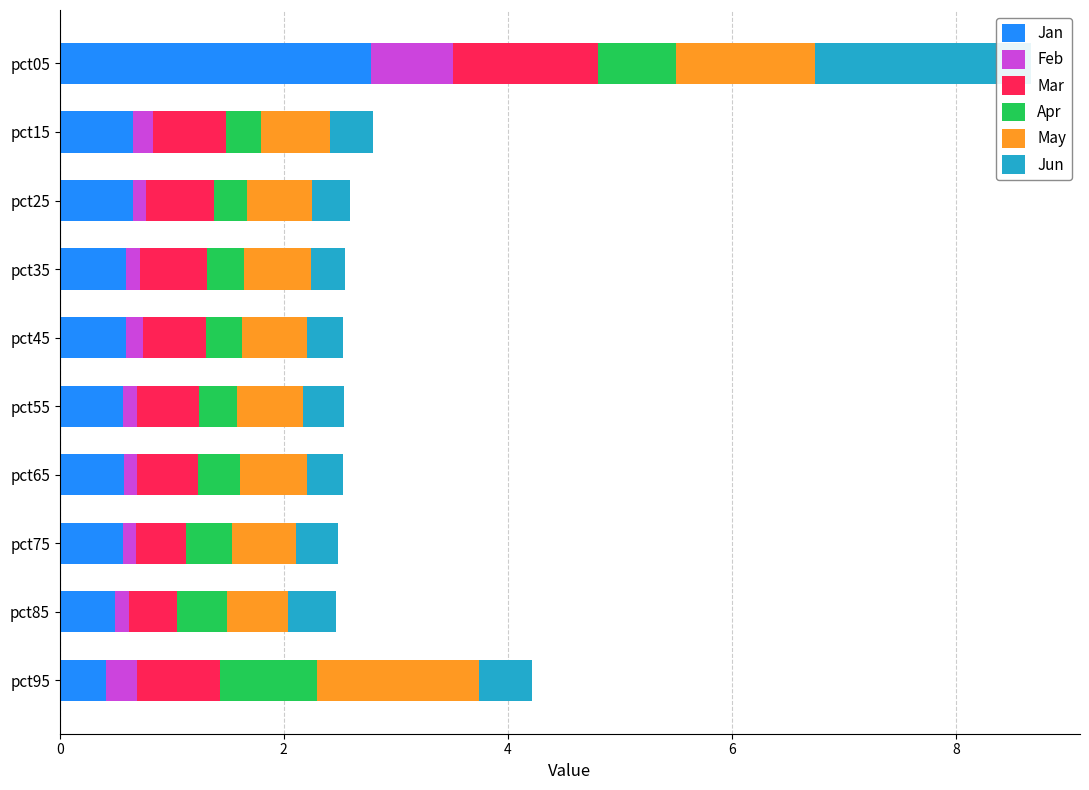

Is the value of Feb at pct75 greater than the value of Apr at pct45?

No